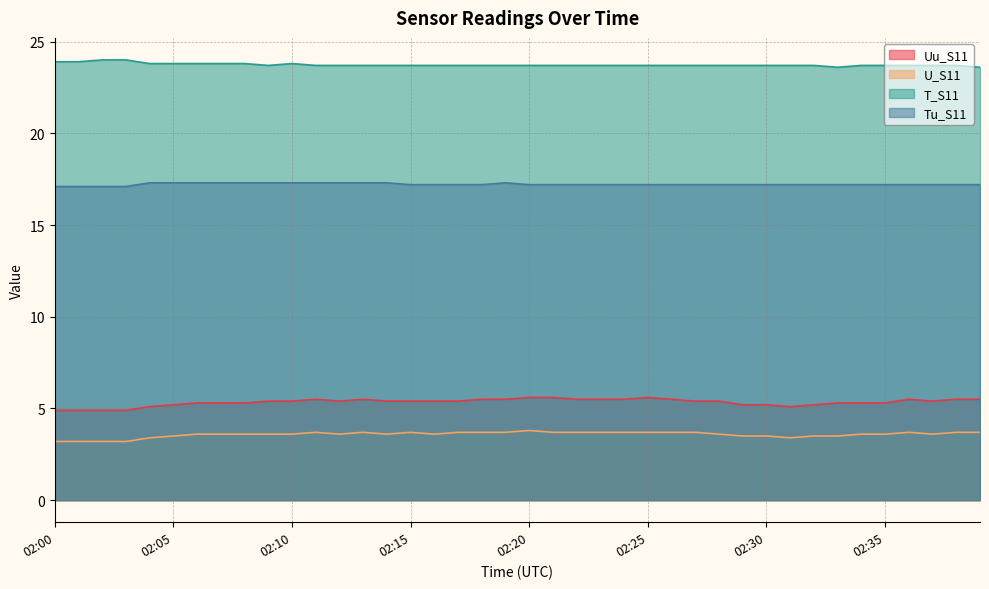

Is the value of T_S11 at 02:04 greater than the value of Tu_S11 at 02:19?

Yes